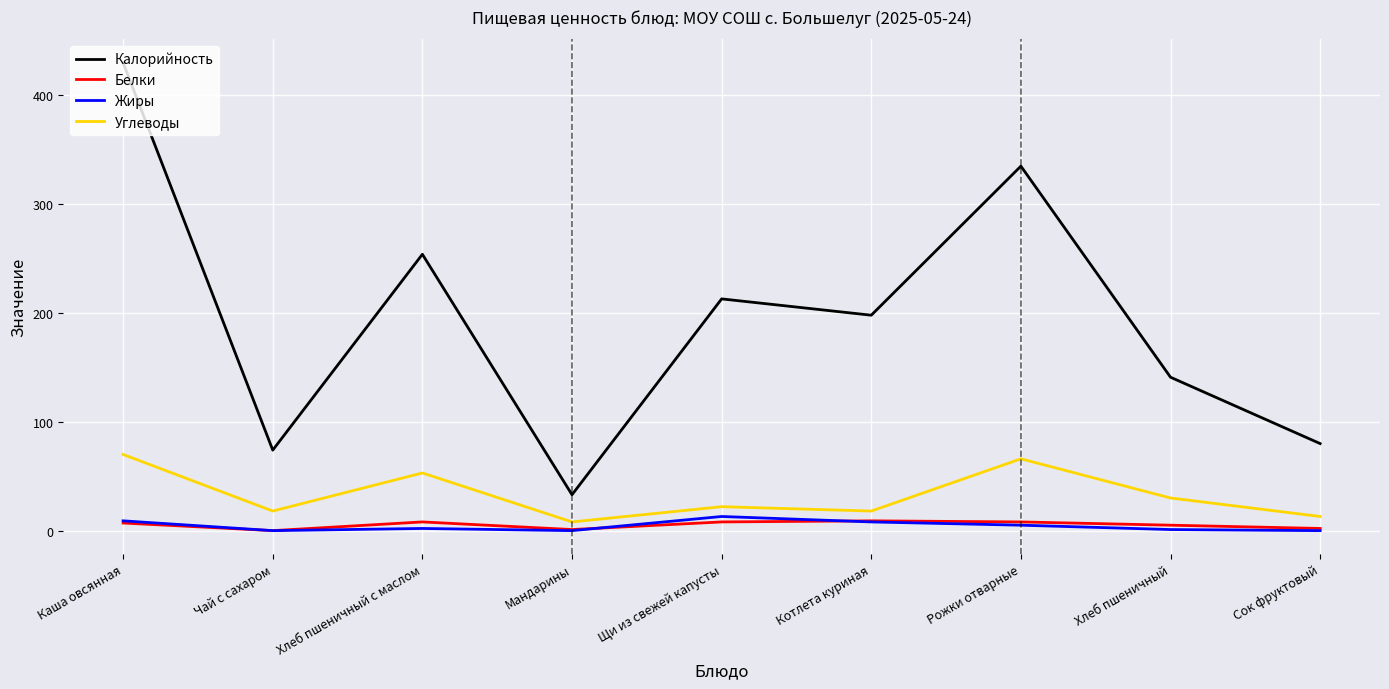

Which series has the largest total across all categories?

Калорийность